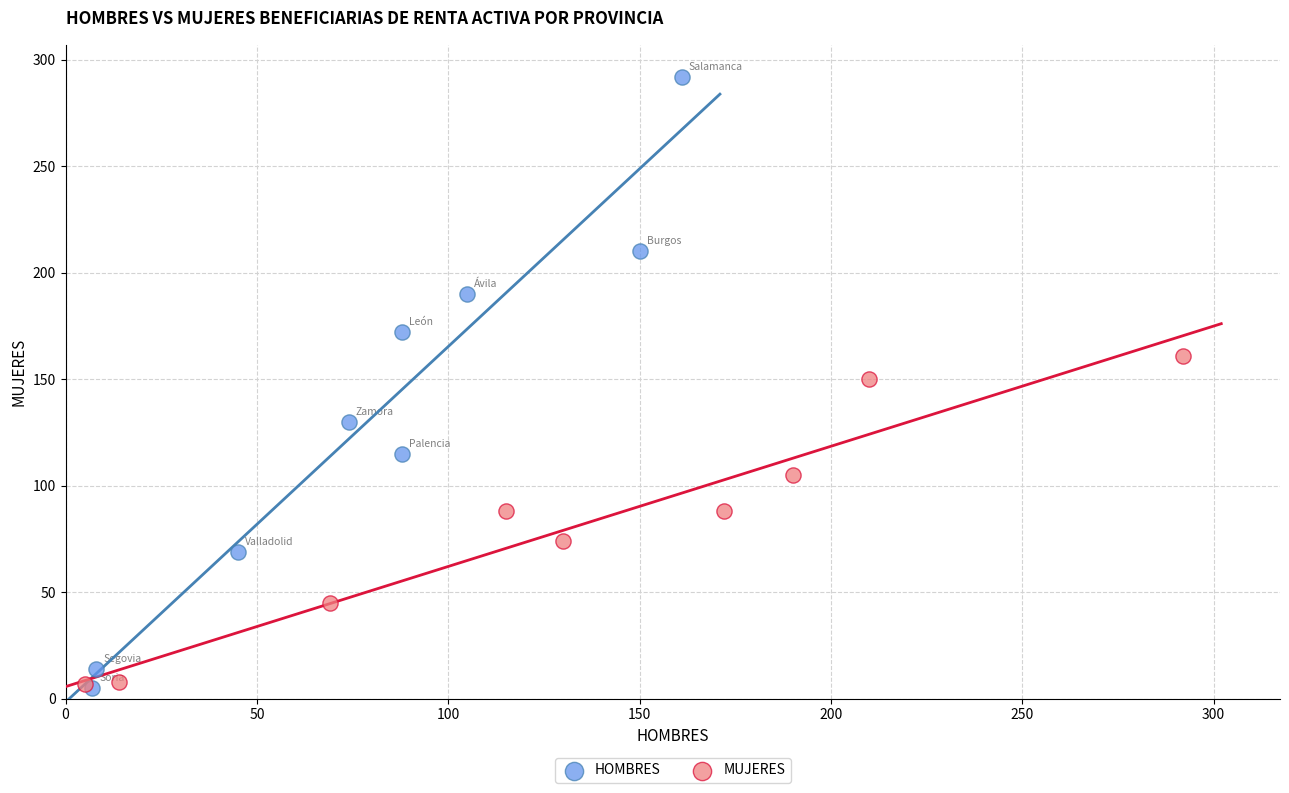

Which series has the widest spread of Y values?

HOMBRES